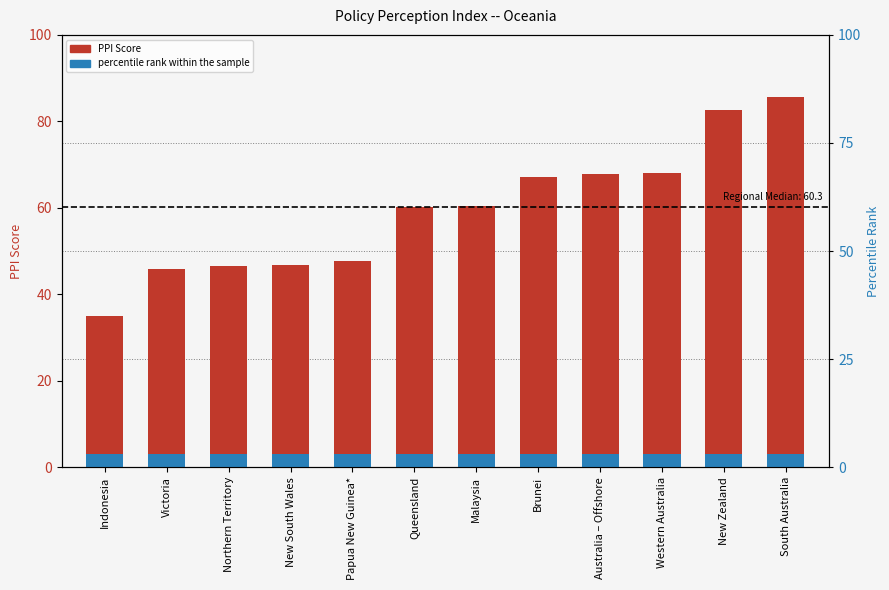

What is the minimum value shown in the chart?

35.0